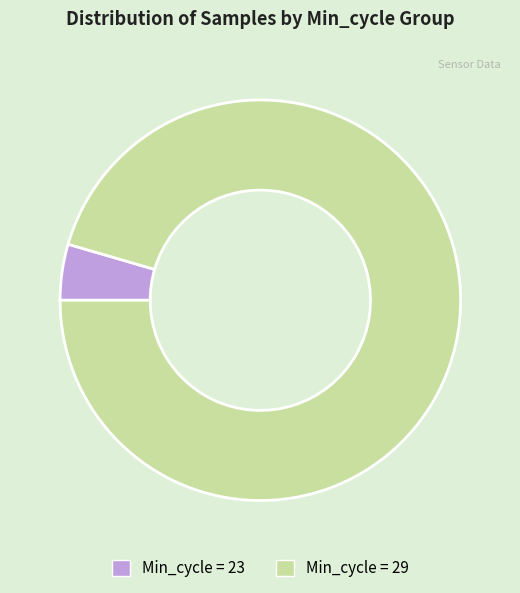

Is there a majority slice in this chart?

Yes